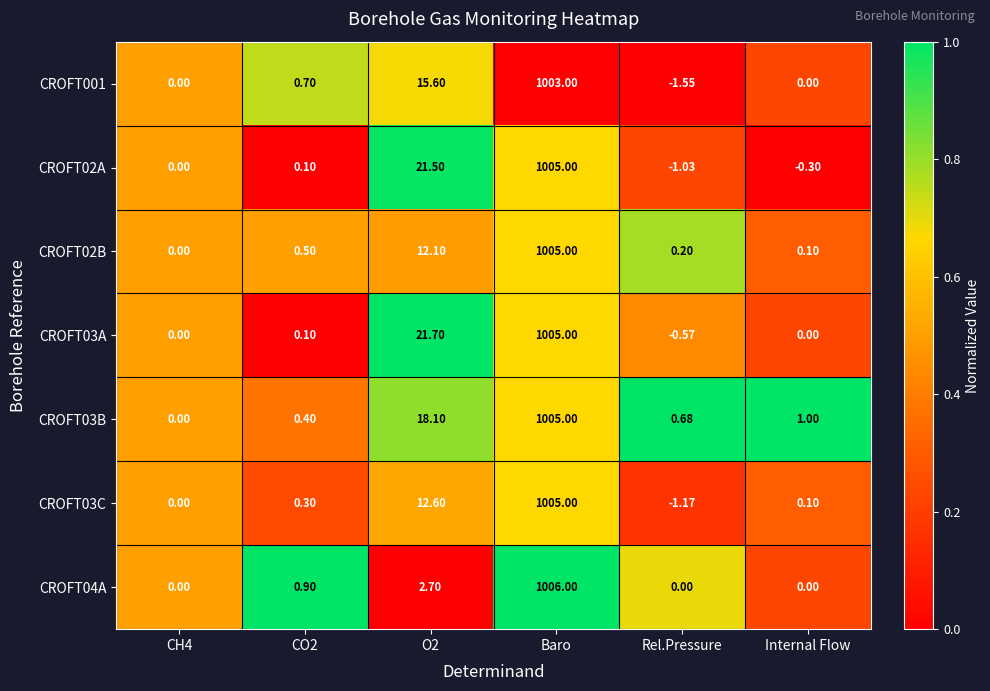

Which category has the highest value in the CROFT02A series?

Baro